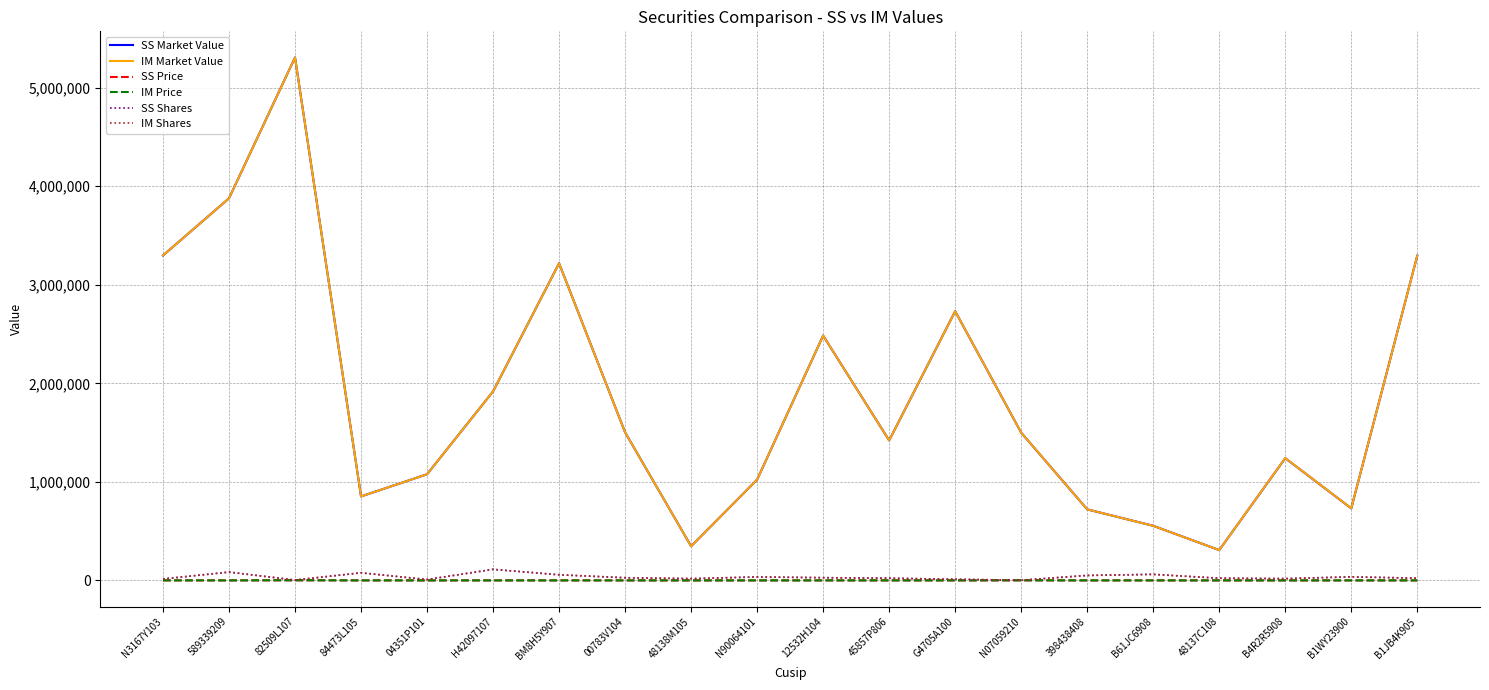

At which category does IM Market Value reach its first local valley?

84473L105